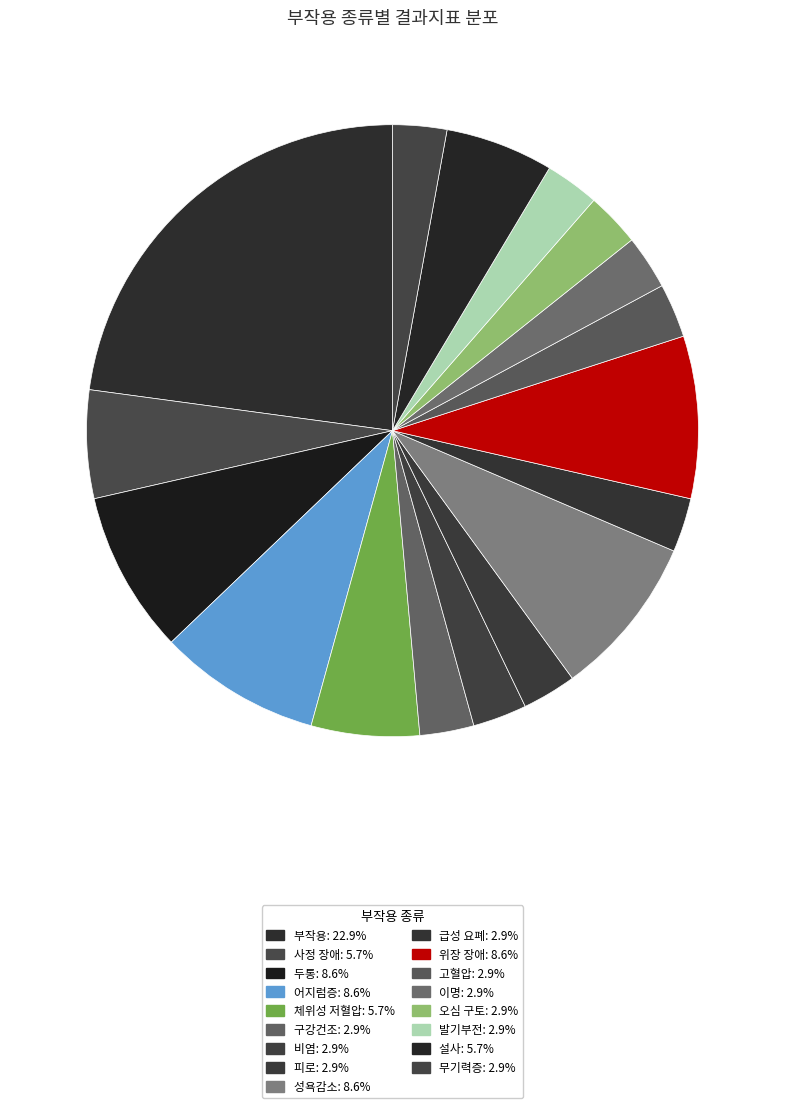

True or false: 부작용 accounts for 23% of the total.

True